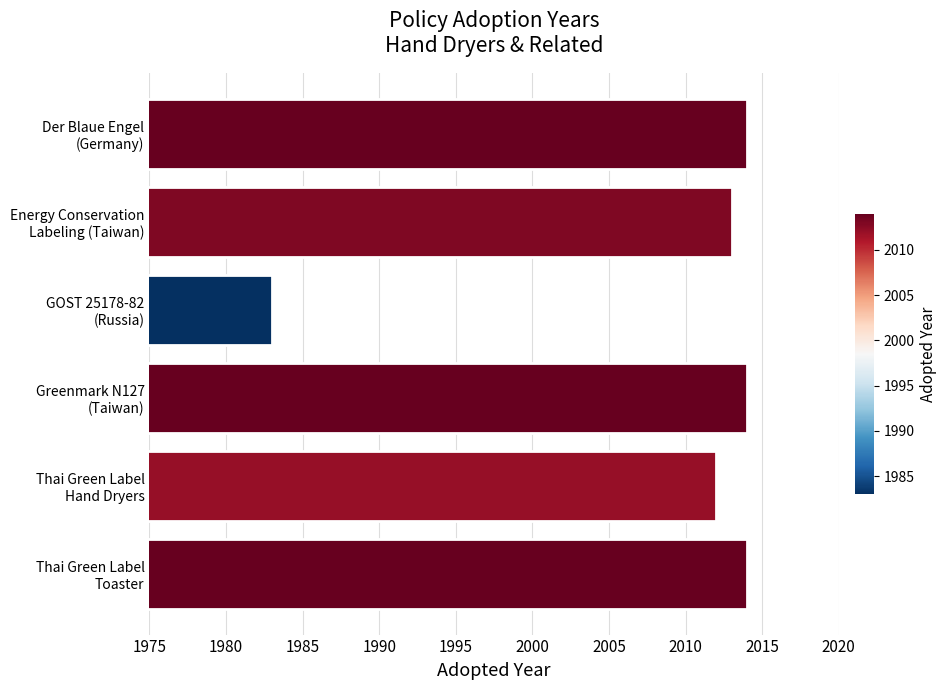

What is the average value?

2008